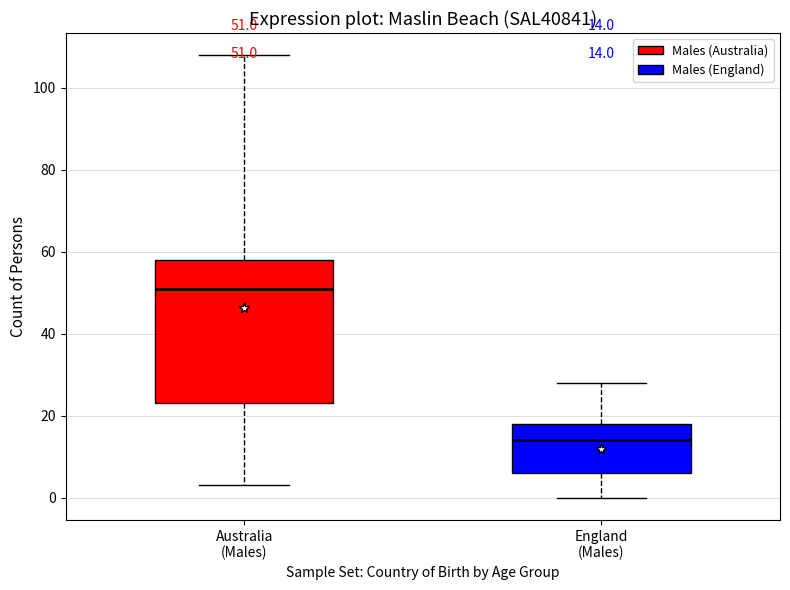

Which box is the tallest, from its lower edge to its upper edge?

Australia (Males)